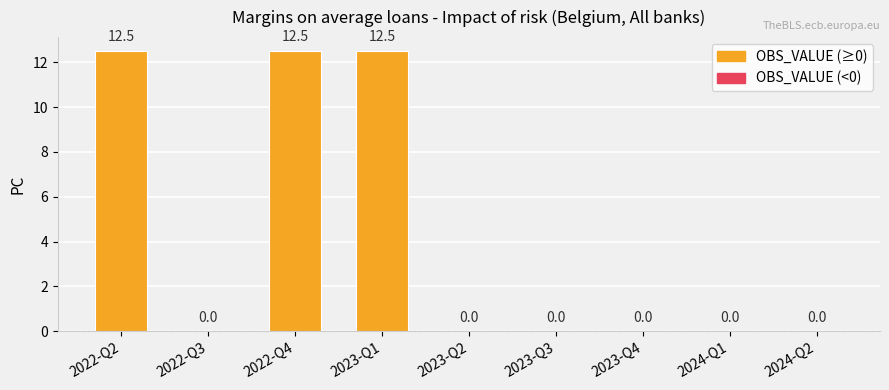

The value at 2024-Q2 is 0.0. True or false?

True